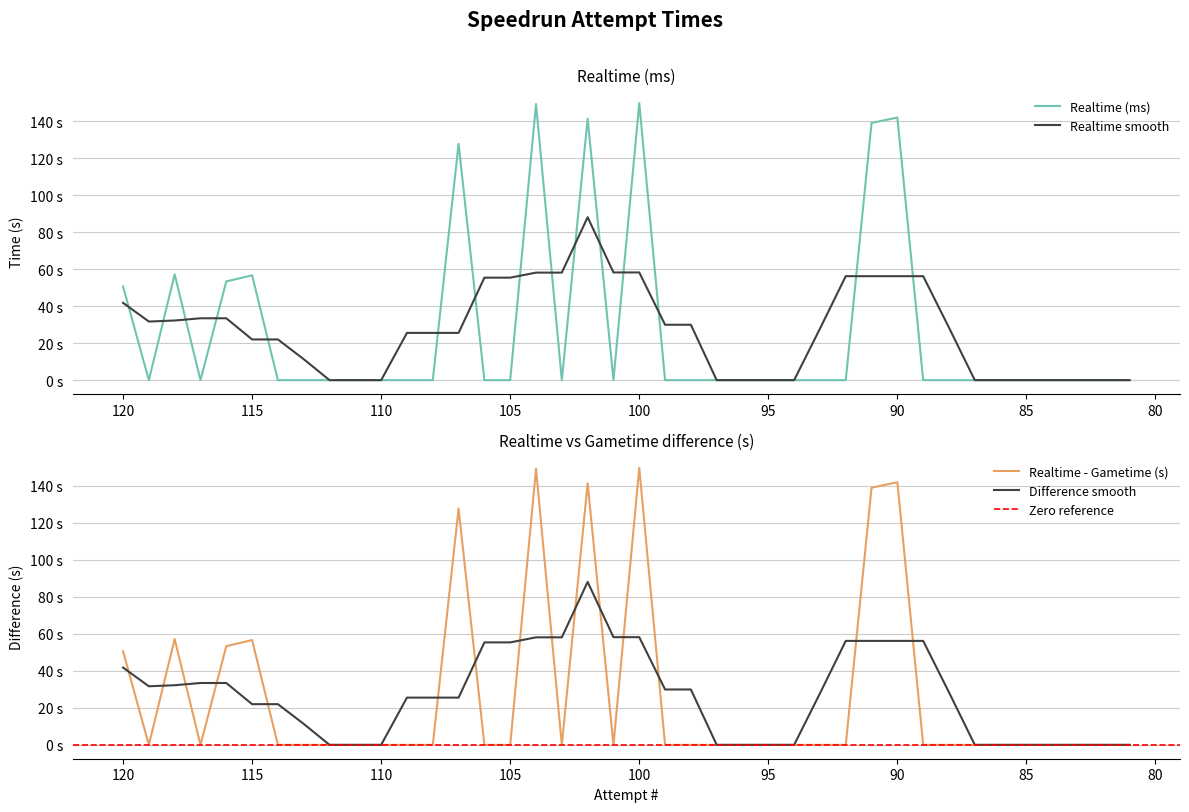

Rank the categories by value from lowest to highest.

119, 117, 114, 113, 112, 111, 110, 109, 108, 106, 105, 103, 101, 99, 98, 97, 96, 95, 94, 93, 92, 89, 88, 87, 86, 85, 84, 83, 82, 81, 120, 116, 115, 118, 107, 91, 102, 90, 104, 100